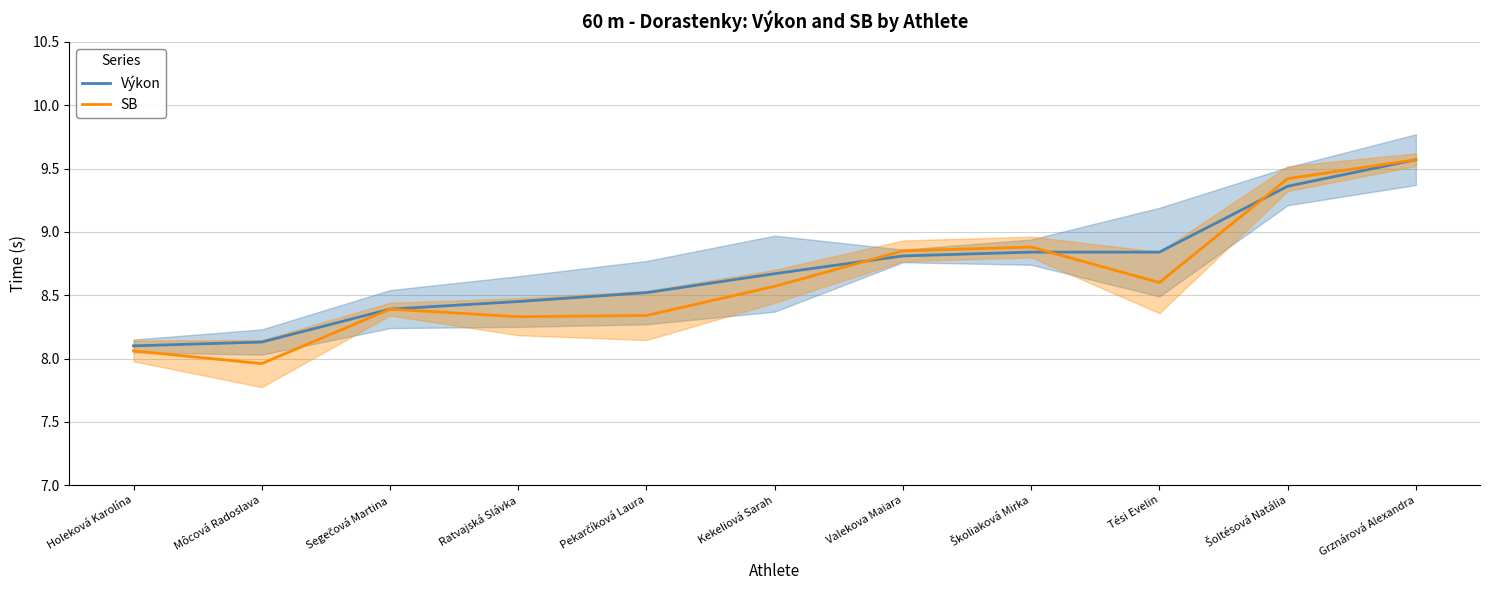

At how many categories does at least one series exceed 8?

11